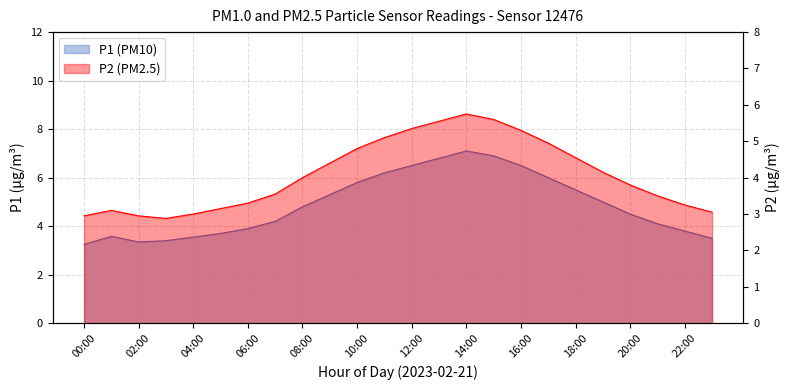

The value of P2 at 19:00 is 7.4. True or false?

False